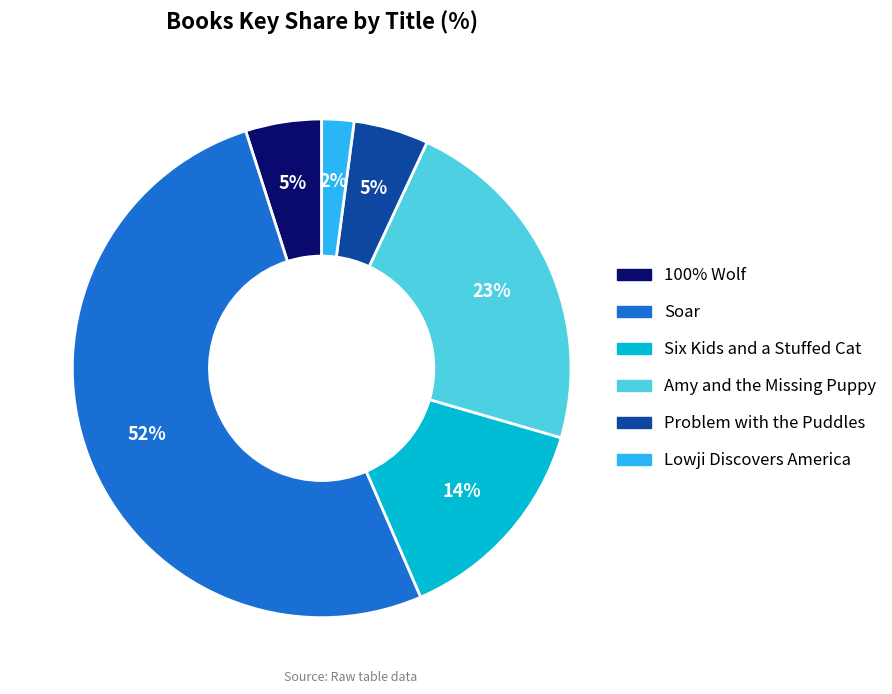

To the nearest percent, what is the average slice percentage?

17%